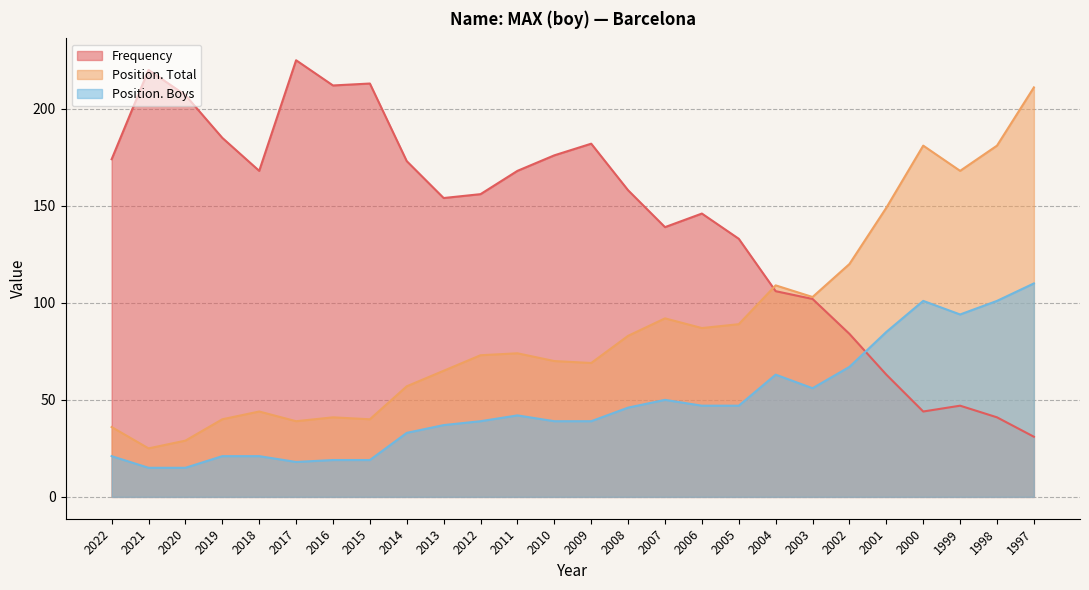

What is the difference between the highest and lowest values at 1999?

121